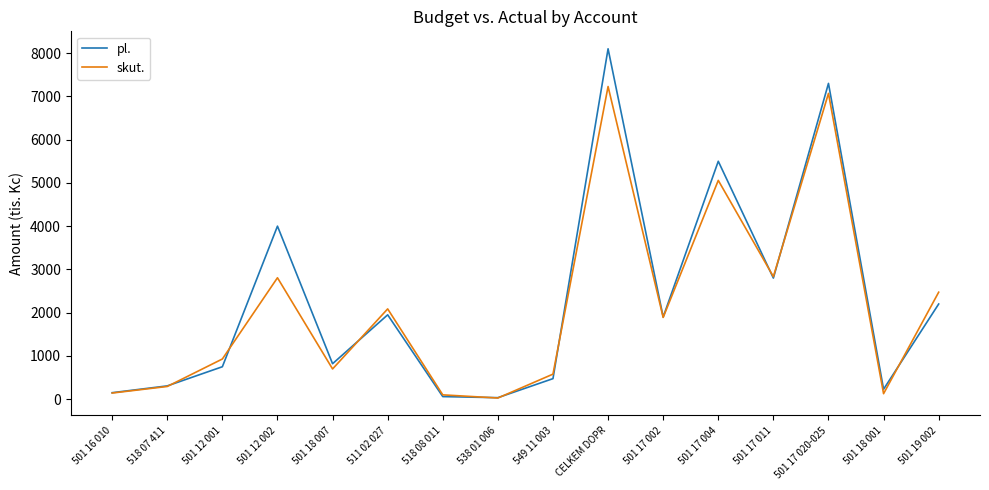

At 501 12 001, list the series in order from smallest to largest.

pl., skut.